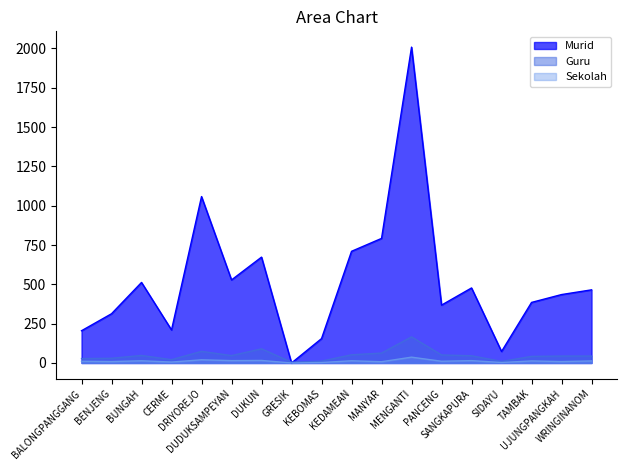

Which category has the highest value across all series?

MENGANTI